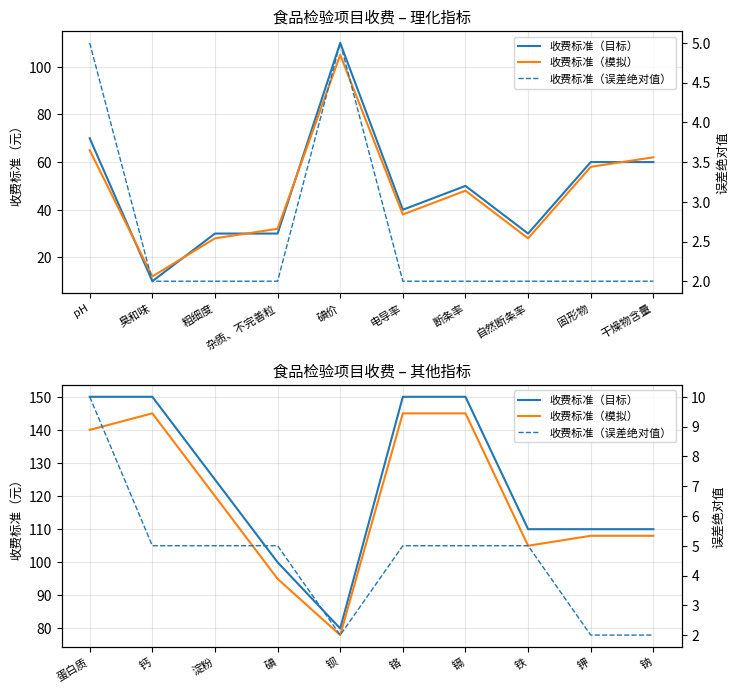

True or false: 收费标准（模拟） and 收费标准（目标） intersect in this chart.

False